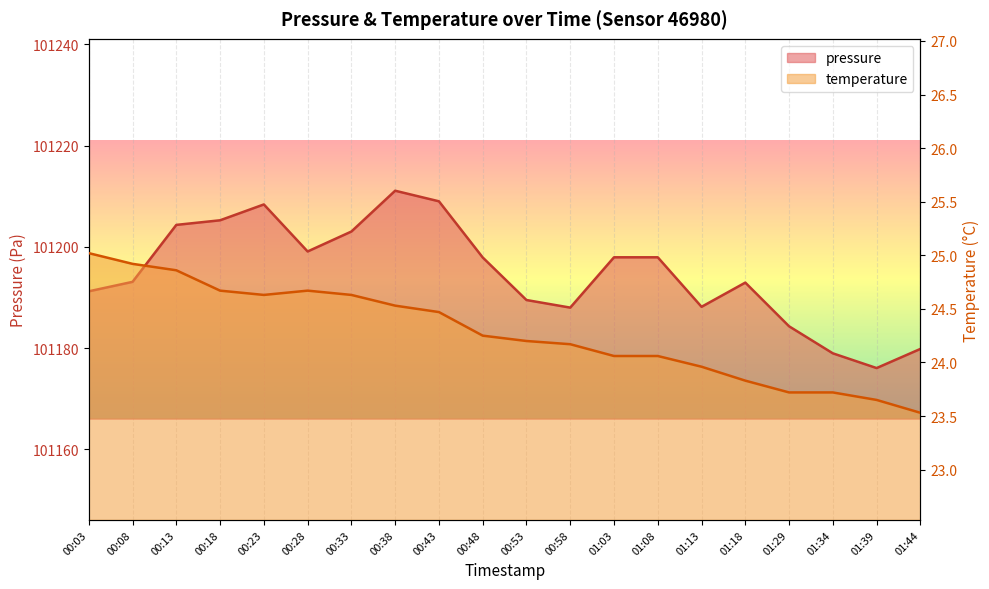

What is the lowest value of the temperature series?

23.5